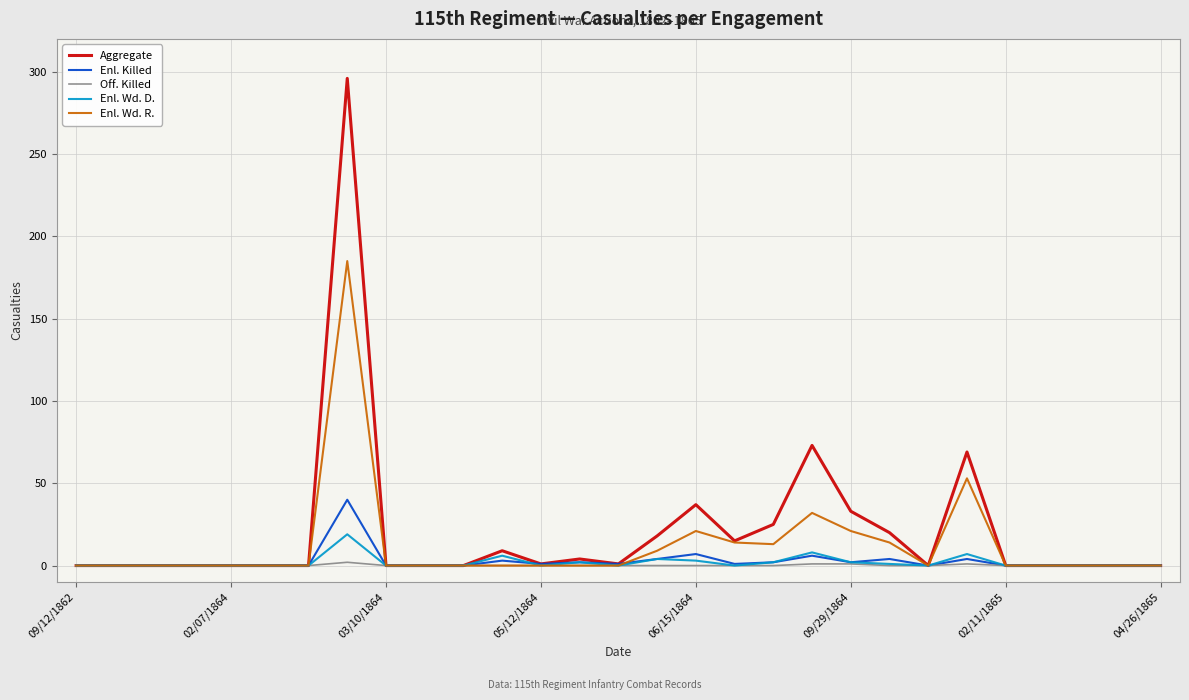

How many lines are shown in the chart?

5